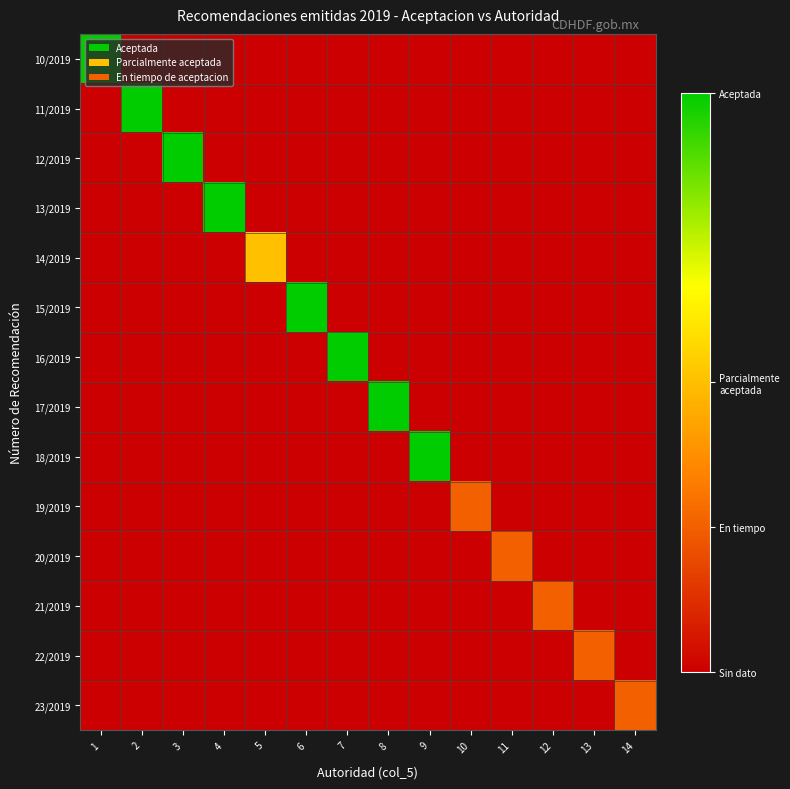

Which series has the widest spread of values?

10/2019